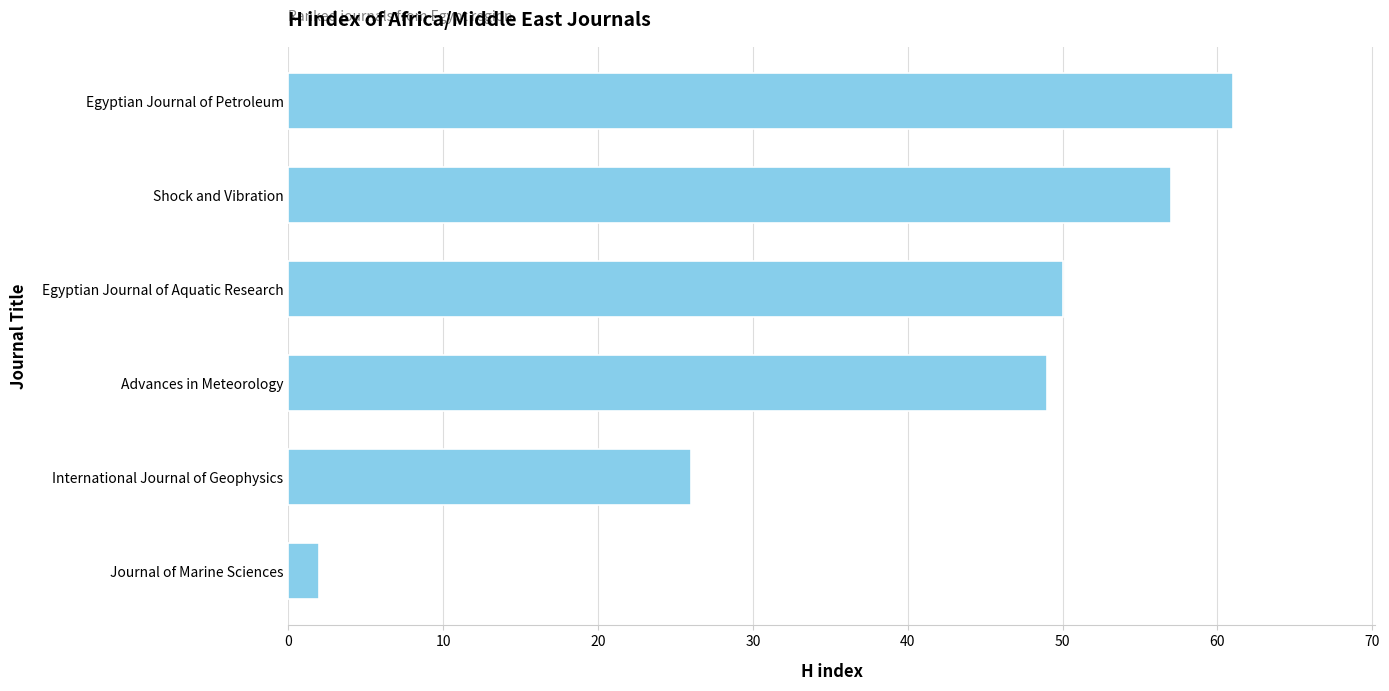

What is the change in value from Shock and Vibration to Egyptian Journal of Petroleum?

+4